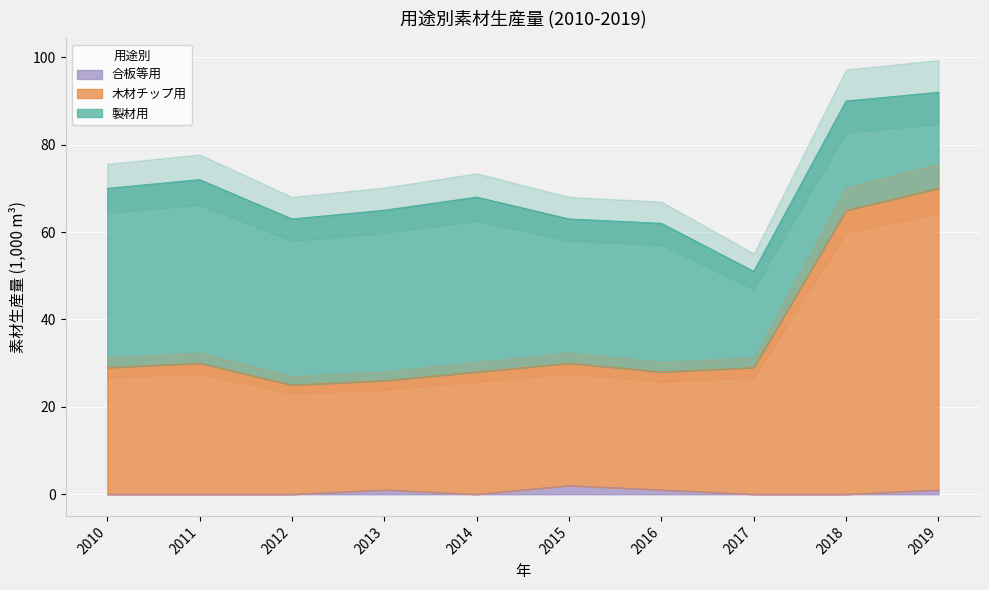

Which series has the largest range (max minus min)?

木材チップ用